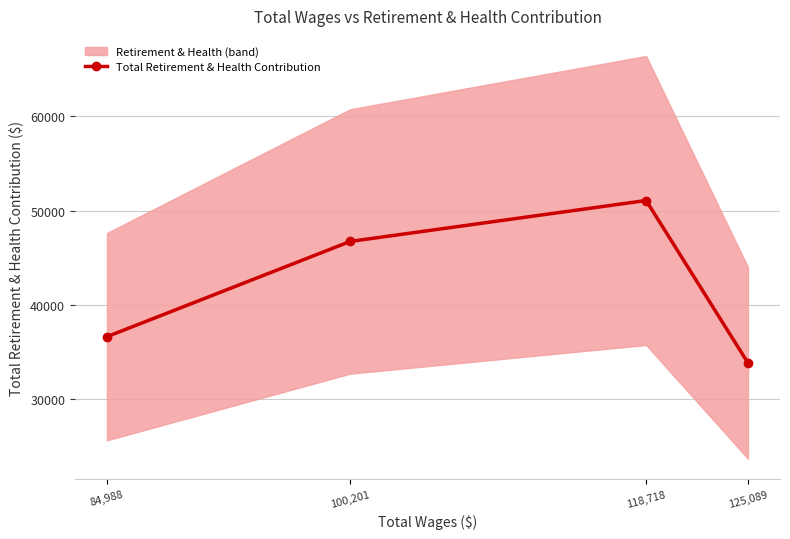

Reading right to left, extract all data points from this chart.

125,089=33858	118,718=51085	100,201=46742	84,988=36642